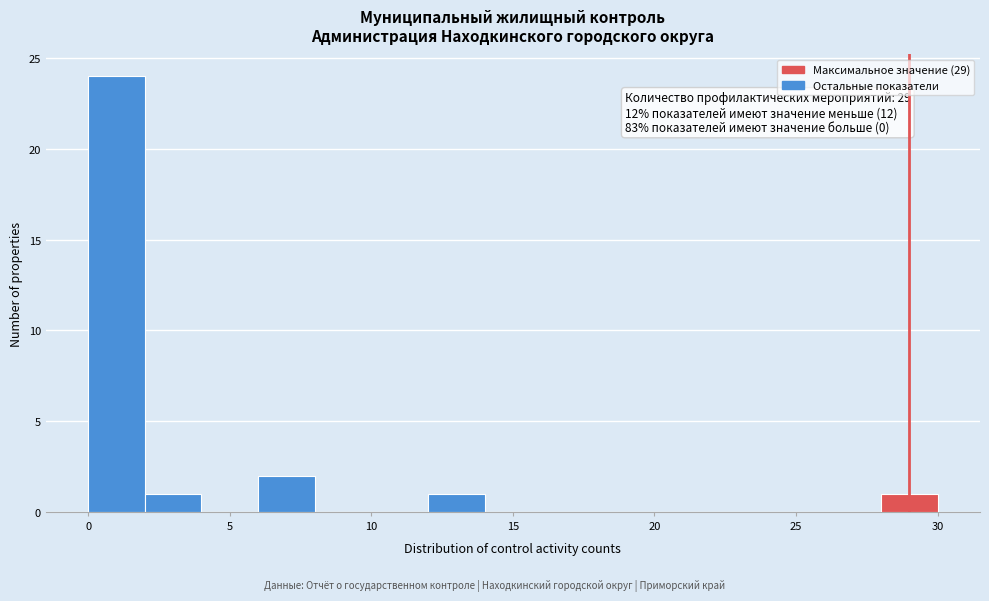

Which range on the x-axis has the tallest bar?

0 to 2